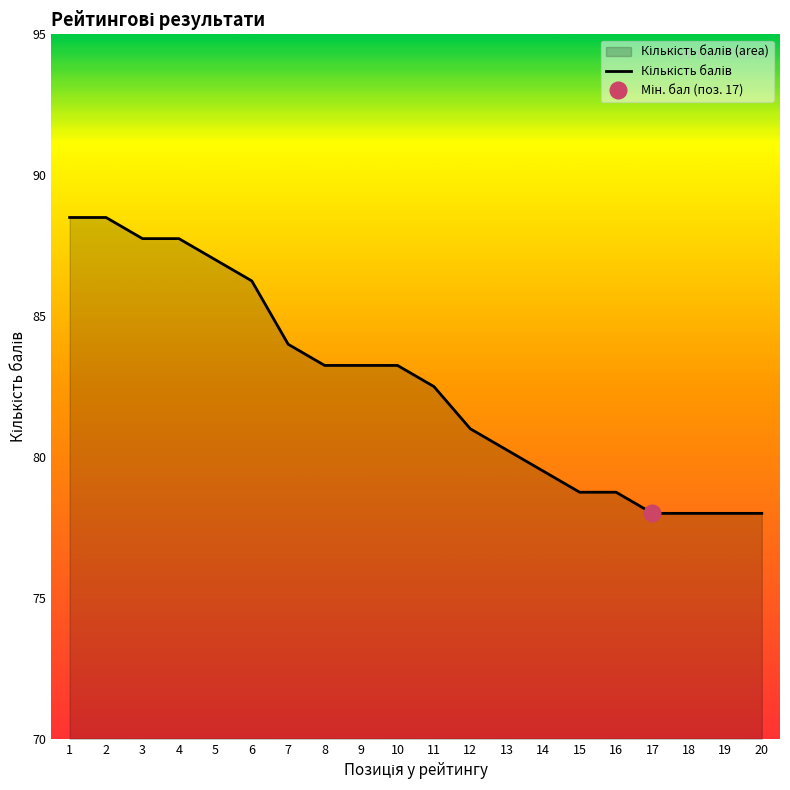

Does the chart have visible grid lines?

No